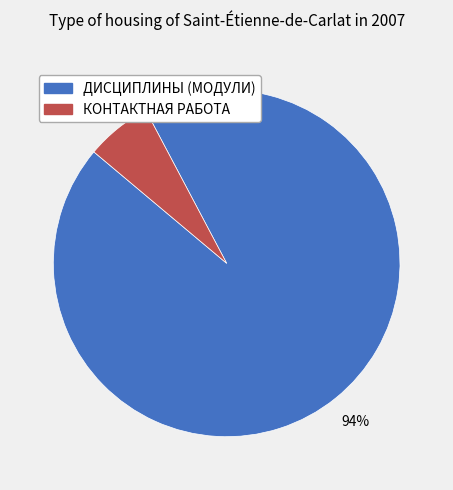

The КОНТАКТНАЯ РАБОТА slice represents 1% of the pie. True or false?

False